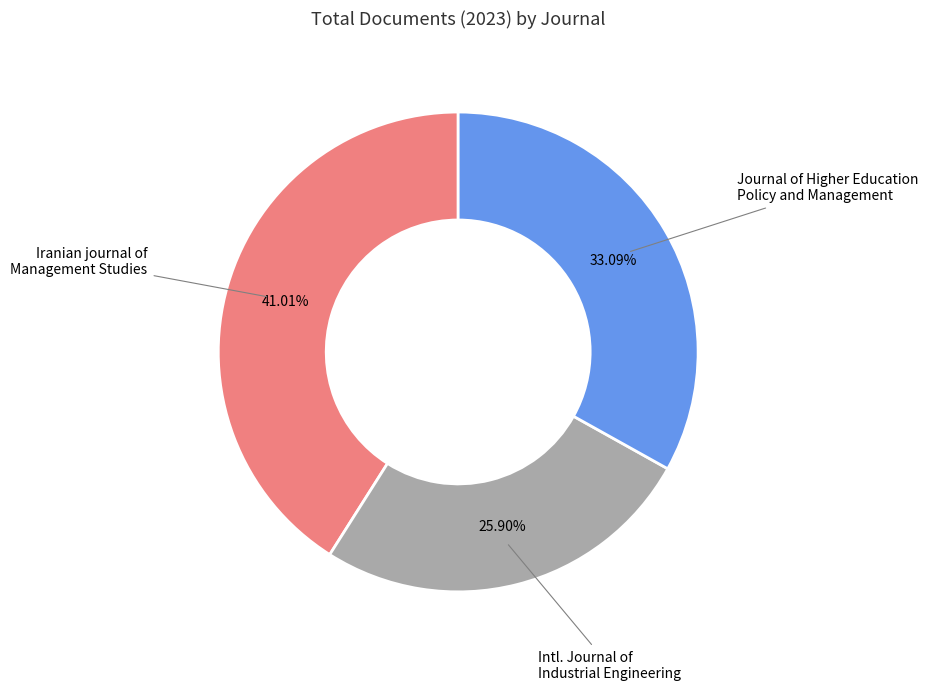

How many segments does this pie chart have?

3